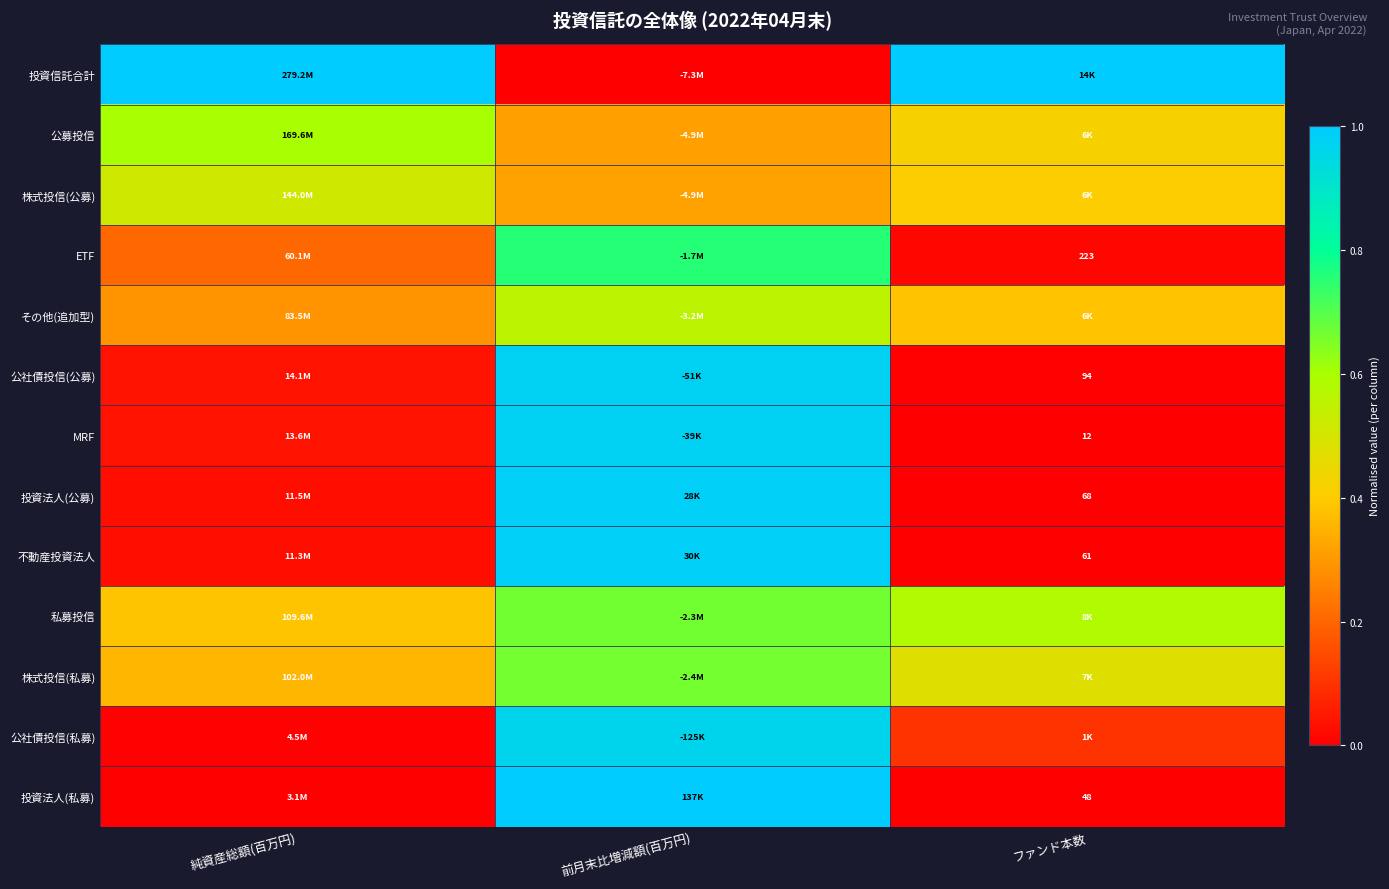

What is the greatest value displayed?

1.0